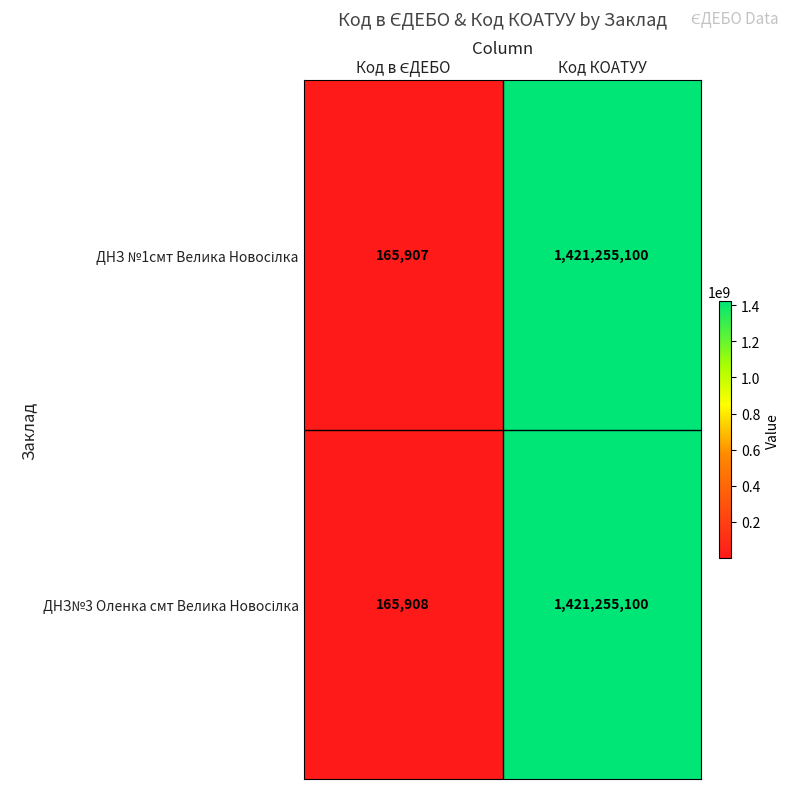

What is the total value across all series at Код КОАТУУ?

2842510200